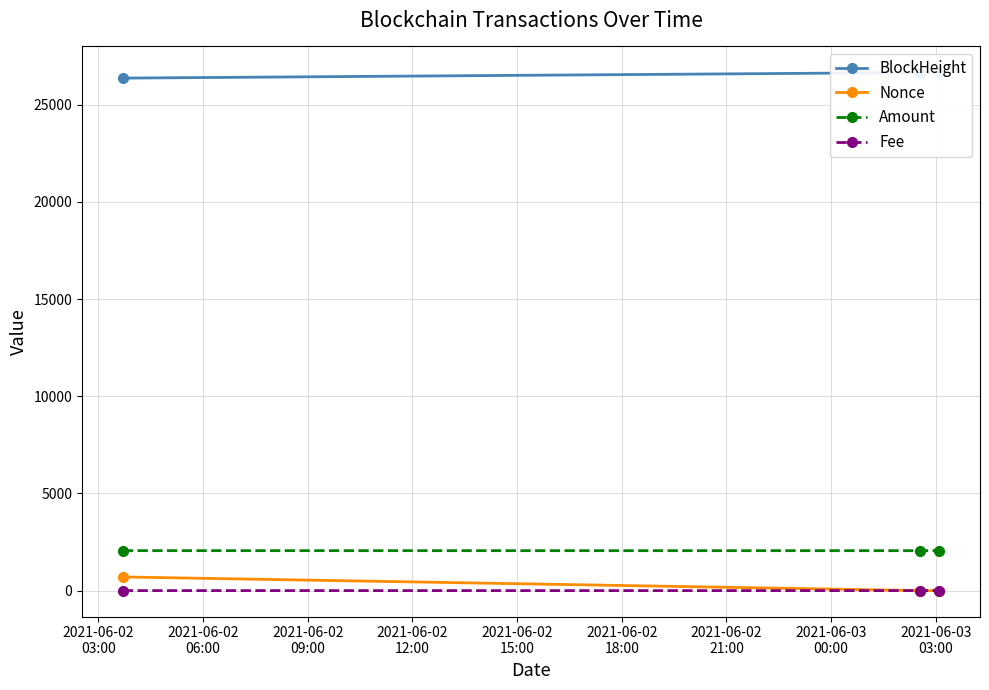

What is the value of the Amount point at the 3rd from the left?

2054.7